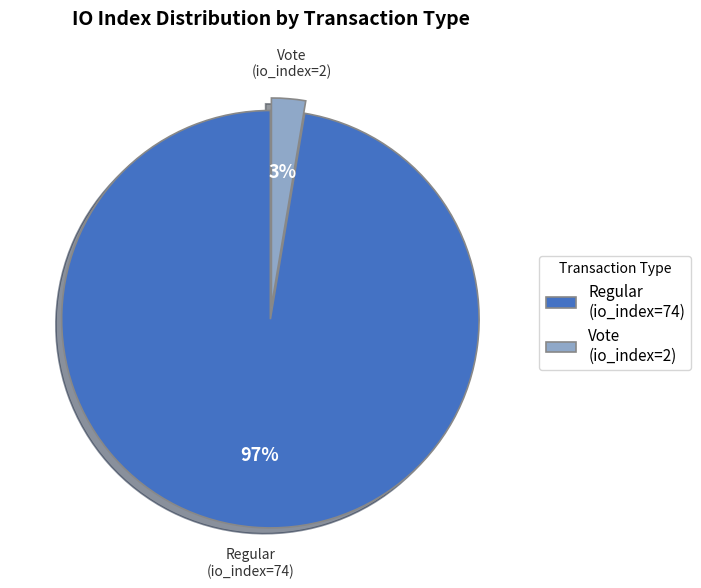

How many segments does this pie chart have?

2